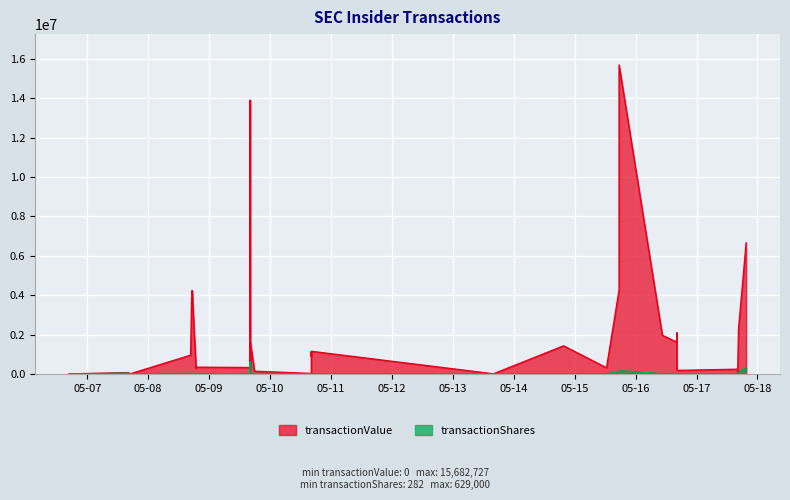

Does the chart display data point markers on the line(s)?

No